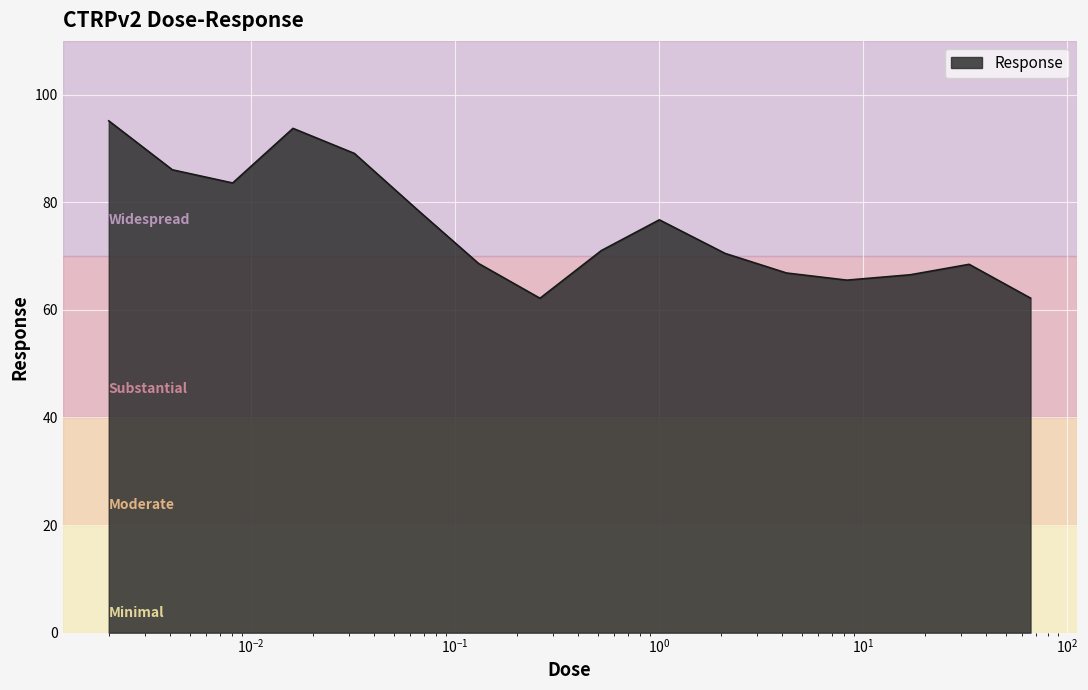

What is the difference between the maximum and minimum values?

33.0